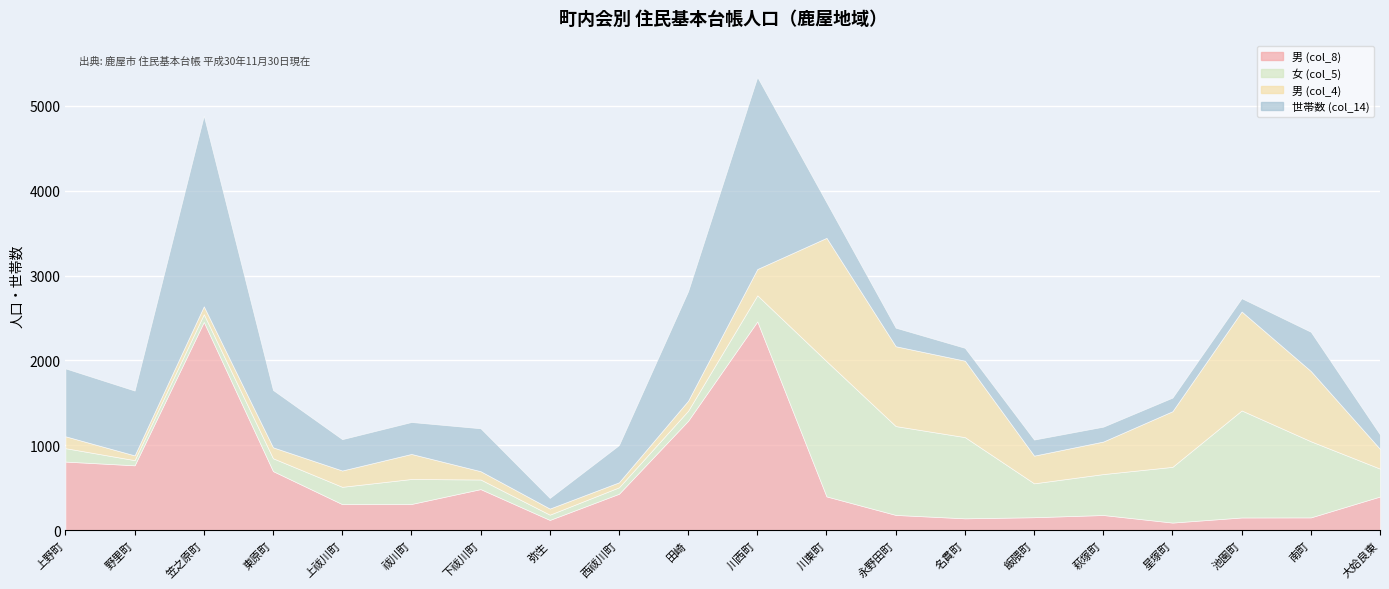

Reading right to left, extract all data points from this chart.

男 (col_8): 大姶良東=399	南町=153	池園町=152	星塚町=92	萩塚町=181	飯隈町=155	名貫町=142	永野田町=182	川東町=400	川西町=2460	田崎=1291	西祓川町=431	弥生=123	下祓川町=486	祓川町=311	上祓川町=309	東原町=698	笠之原町=2454	野里町=766	上野町=810
女 (col_5): 大姶良東=328	南町=896	池園町=1260	星塚町=656	萩塚町=482	飯隈町=399	名貫町=956	永野田町=1046	川東町=1592	川西町=307	田崎=118	西祓川町=76	弥生=62	下祓川町=113	祓川町=294	上祓川町=204	東原町=151	笠之原町=91	野里町=61	上野町=158
男 (col_4): 大姶良東=232	南町=827	池園町=1165	星塚町=655	萩塚町=383	飯隈町=326	名貫町=900	永野田町=940	川東町=1452	川西町=310	田崎=118	西祓川町=59	弥生=72	下祓川町=98	祓川町=295	上祓川町=192	東原町=129	笠之原町=93	野里町=56	上野町=140
世帯数 (col_14): 大姶良東=170	南町=462	池園町=156	星塚町=160	萩塚町=175	飯隈町=189	名貫町=151	永野田町=218	川東町=418	川西町=2261	田崎=1290	西祓川町=438	弥生=125	下祓川町=505	祓川町=376	上祓川町=369	東原町=675	笠之原町=2244	野里町=763	上野町=799